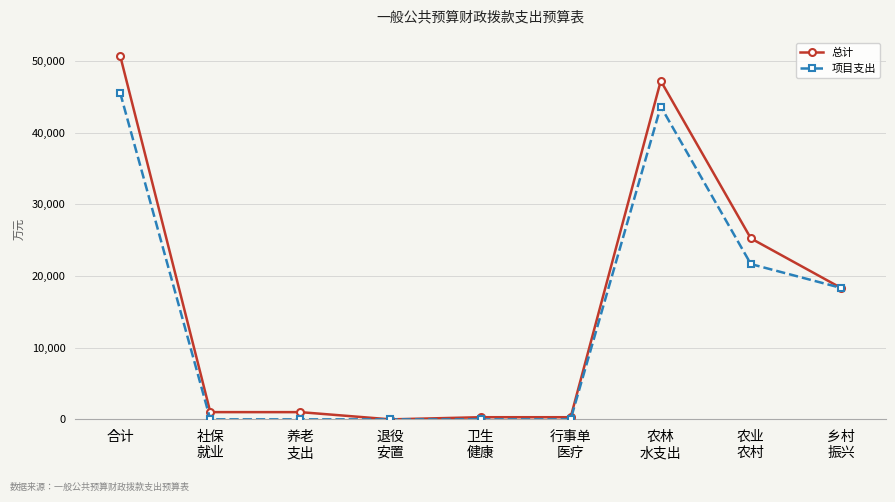

What is the difference between the 总计 values at 农林
水支出 and 合计?

3489.9